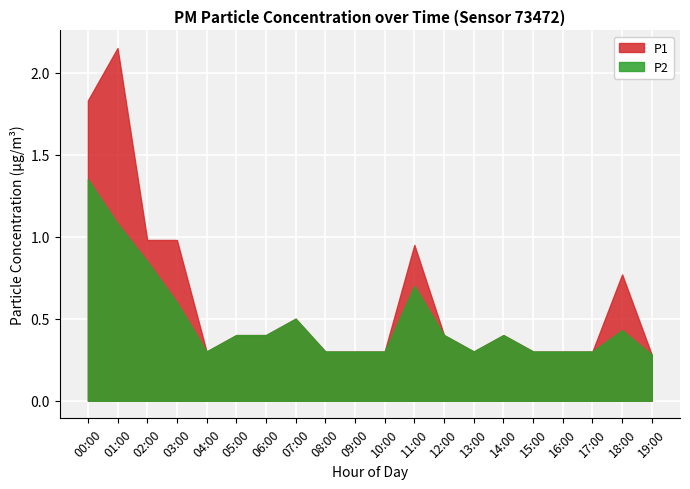

True or false: P1 and P2 cross at least once.

False